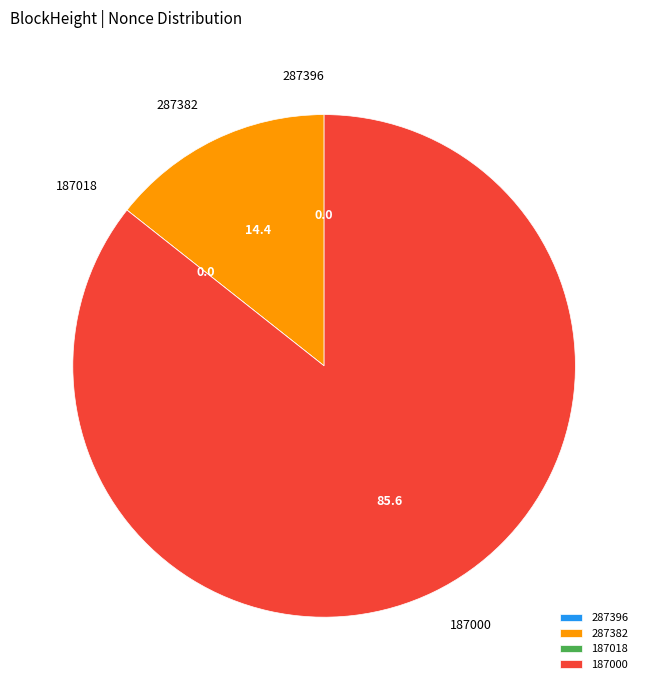

Does 187000 represent more than half of the total?

Yes